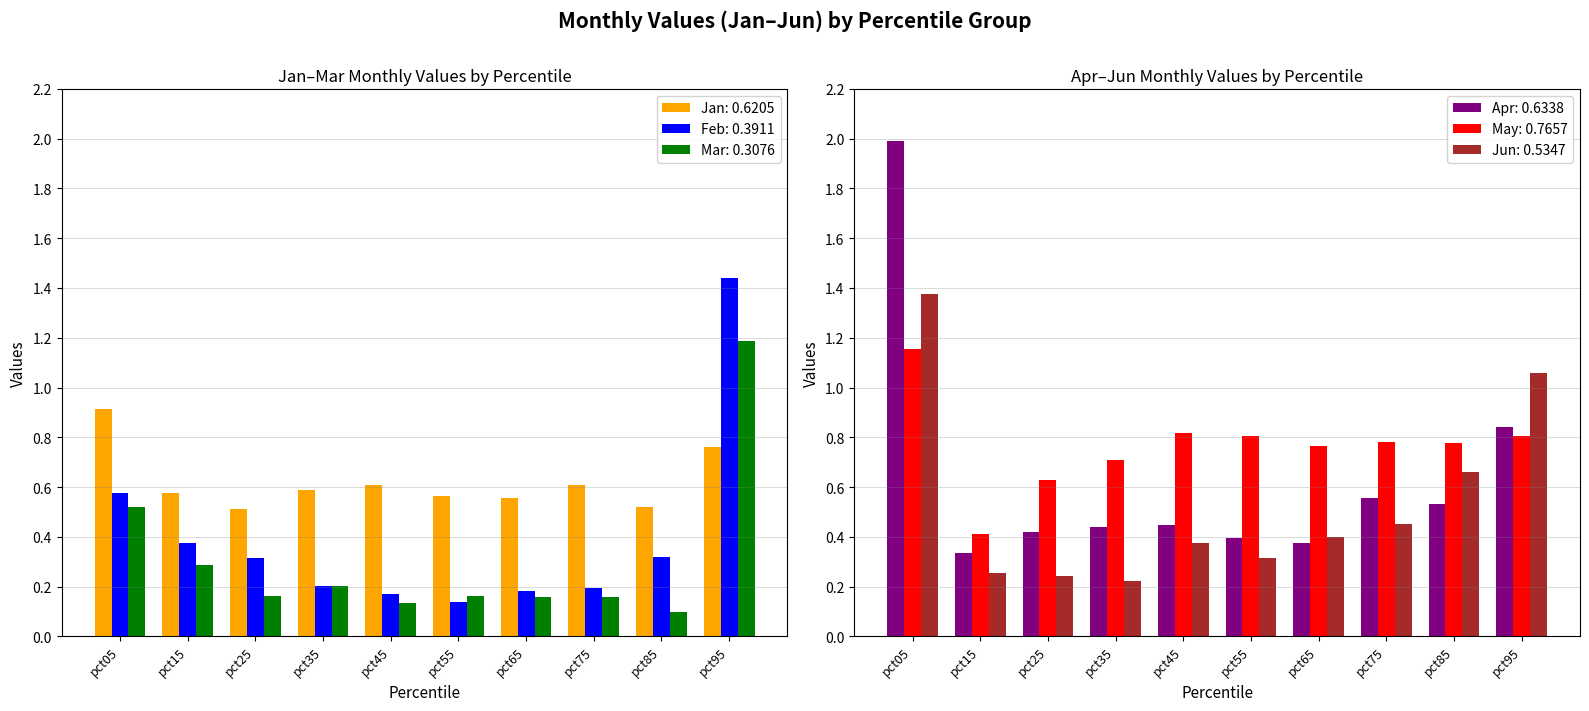

Count the number of categories in the chart.

10